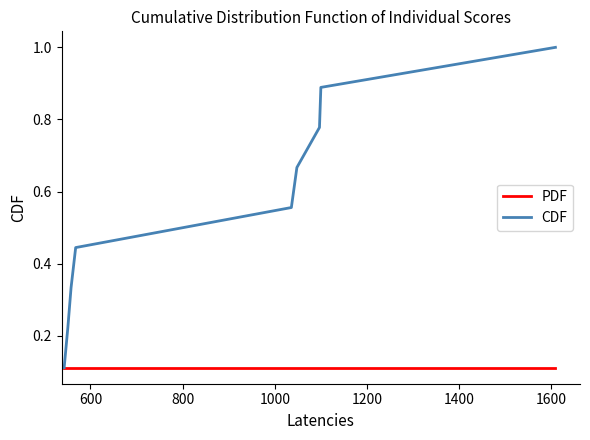

Which series has the largest total across all categories?

CDF